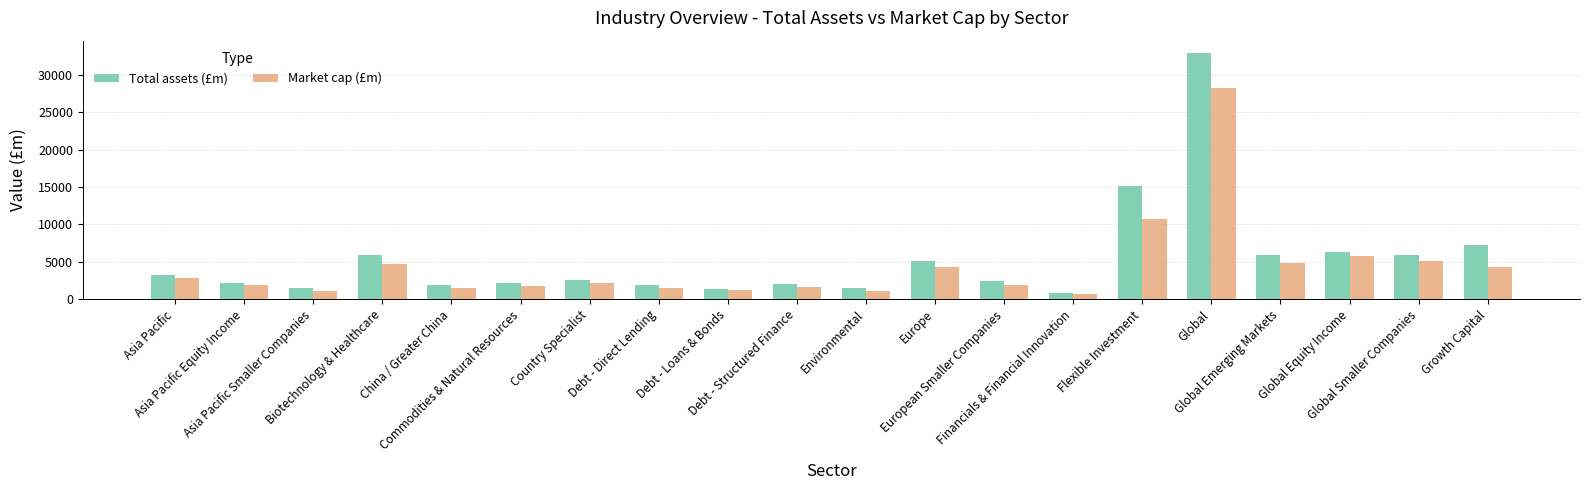

List the series in order of their peak value, highest first.

Total assets (£m), Market cap (£m)